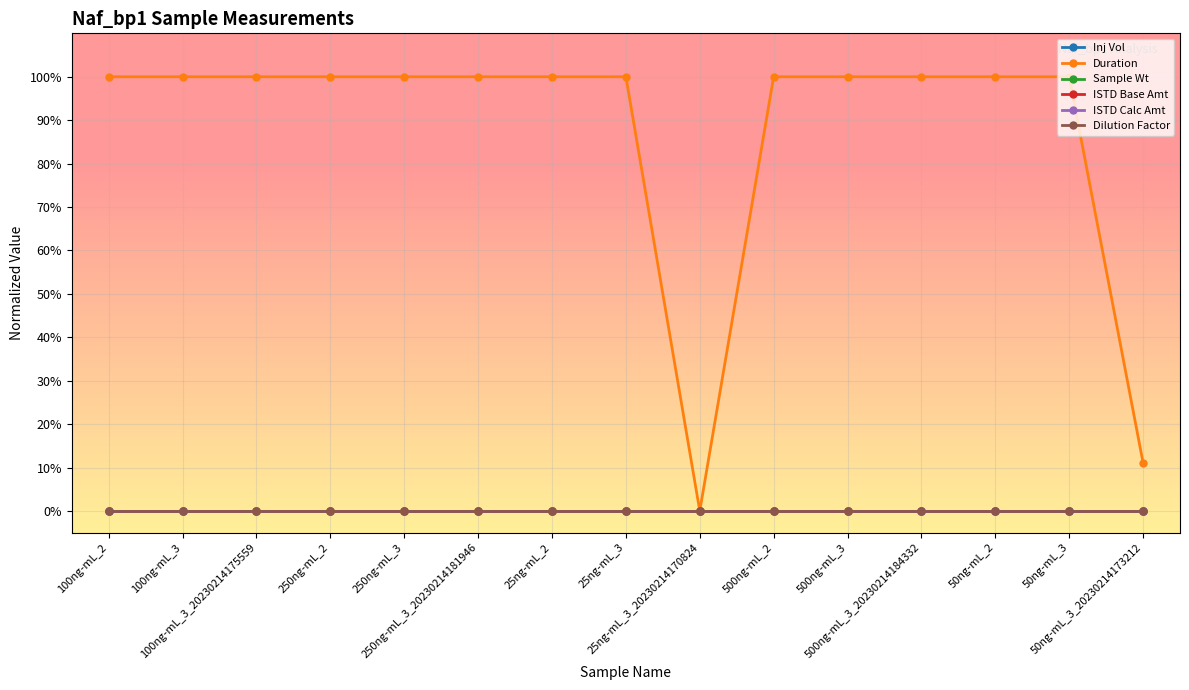

Reading right to left, what are all the values shown in this chart?

Inj Vol: 50ng-mL_3_20230214173212=0.0	50ng-mL_3=0.0	50ng-mL_2=0.0	500ng-mL_3_20230214184332=0.0	500ng-mL_3=0.0	500ng-mL_2=0.0	25ng-mL_3_20230214170824=0.0	25ng-mL_3=0.0	25ng-mL_2=0.0	250ng-mL_3_20230214181946=0.0	250ng-mL_3=0.0	250ng-mL_2=0.0	100ng-mL_3_20230214175559=0.0	100ng-mL_3=0.0	100ng-mL_2=0.0
Duration: 50ng-mL_3_20230214173212=0.1	50ng-mL_3=1.0	50ng-mL_2=1.0	500ng-mL_3_20230214184332=1.0	500ng-mL_3=1.0	500ng-mL_2=1.0	25ng-mL_3_20230214170824=0.0	25ng-mL_3=1.0	25ng-mL_2=1.0	250ng-mL_3_20230214181946=1.0	250ng-mL_3=1.0	250ng-mL_2=1.0	100ng-mL_3_20230214175559=1.0	100ng-mL_3=1.0	100ng-mL_2=1.0
Sample Wt: 50ng-mL_3_20230214173212=0.0	50ng-mL_3=0.0	50ng-mL_2=0.0	500ng-mL_3_20230214184332=0.0	500ng-mL_3=0.0	500ng-mL_2=0.0	25ng-mL_3_20230214170824=0.0	25ng-mL_3=0.0	25ng-mL_2=0.0	250ng-mL_3_20230214181946=0.0	250ng-mL_3=0.0	250ng-mL_2=0.0	100ng-mL_3_20230214175559=0.0	100ng-mL_3=0.0	100ng-mL_2=0.0
ISTD Base Amt: 50ng-mL_3_20230214173212=0.0	50ng-mL_3=0.0	50ng-mL_2=0.0	500ng-mL_3_20230214184332=0.0	500ng-mL_3=0.0	500ng-mL_2=0.0	25ng-mL_3_20230214170824=0.0	25ng-mL_3=0.0	25ng-mL_2=0.0	250ng-mL_3_20230214181946=0.0	250ng-mL_3=0.0	250ng-mL_2=0.0	100ng-mL_3_20230214175559=0.0	100ng-mL_3=0.0	100ng-mL_2=0.0
ISTD Calc Amt: 50ng-mL_3_20230214173212=0.0	50ng-mL_3=0.0	50ng-mL_2=0.0	500ng-mL_3_20230214184332=0.0	500ng-mL_3=0.0	500ng-mL_2=0.0	25ng-mL_3_20230214170824=0.0	25ng-mL_3=0.0	25ng-mL_2=0.0	250ng-mL_3_20230214181946=0.0	250ng-mL_3=0.0	250ng-mL_2=0.0	100ng-mL_3_20230214175559=0.0	100ng-mL_3=0.0	100ng-mL_2=0.0
Dilution Factor: 50ng-mL_3_20230214173212=0.0	50ng-mL_3=0.0	50ng-mL_2=0.0	500ng-mL_3_20230214184332=0.0	500ng-mL_3=0.0	500ng-mL_2=0.0	25ng-mL_3_20230214170824=0.0	25ng-mL_3=0.0	25ng-mL_2=0.0	250ng-mL_3_20230214181946=0.0	250ng-mL_3=0.0	250ng-mL_2=0.0	100ng-mL_3_20230214175559=0.0	100ng-mL_3=0.0	100ng-mL_2=0.0